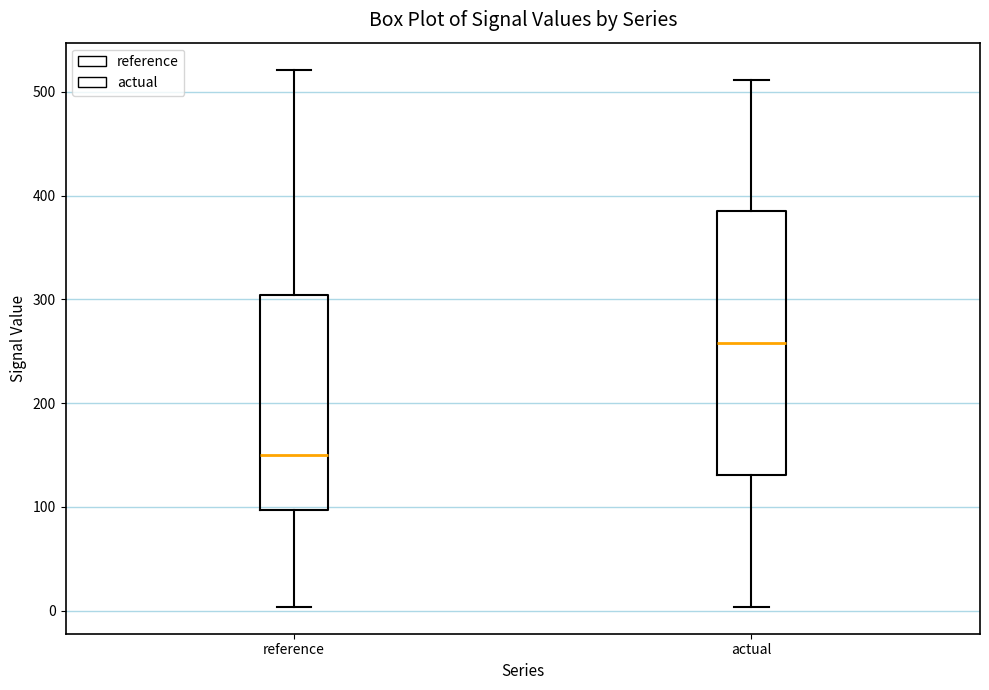

Which box has the highest median line?

actual